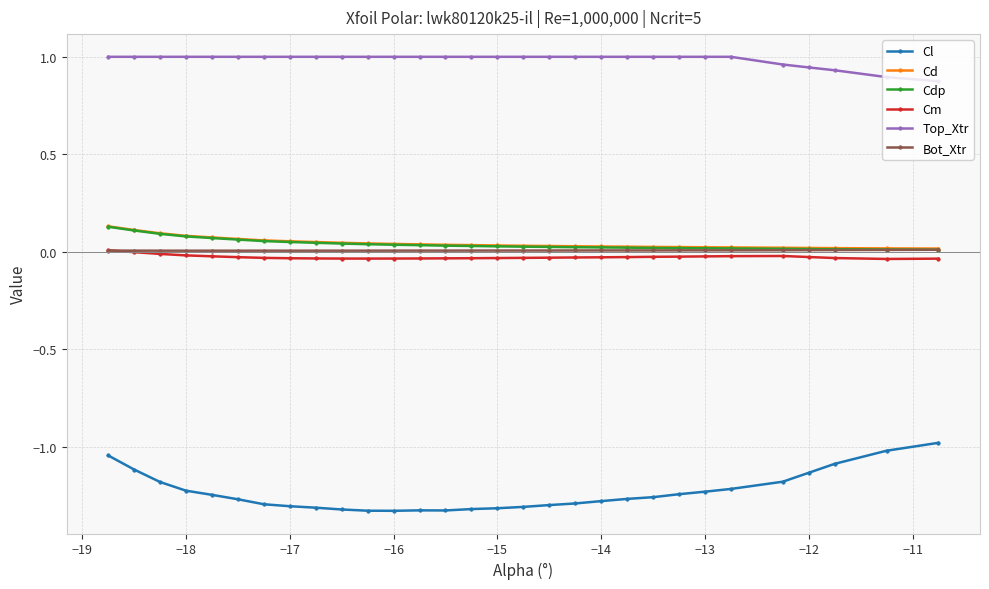

True or false: Bot_Xtr has more than 1 points higher than both neighbors.

True